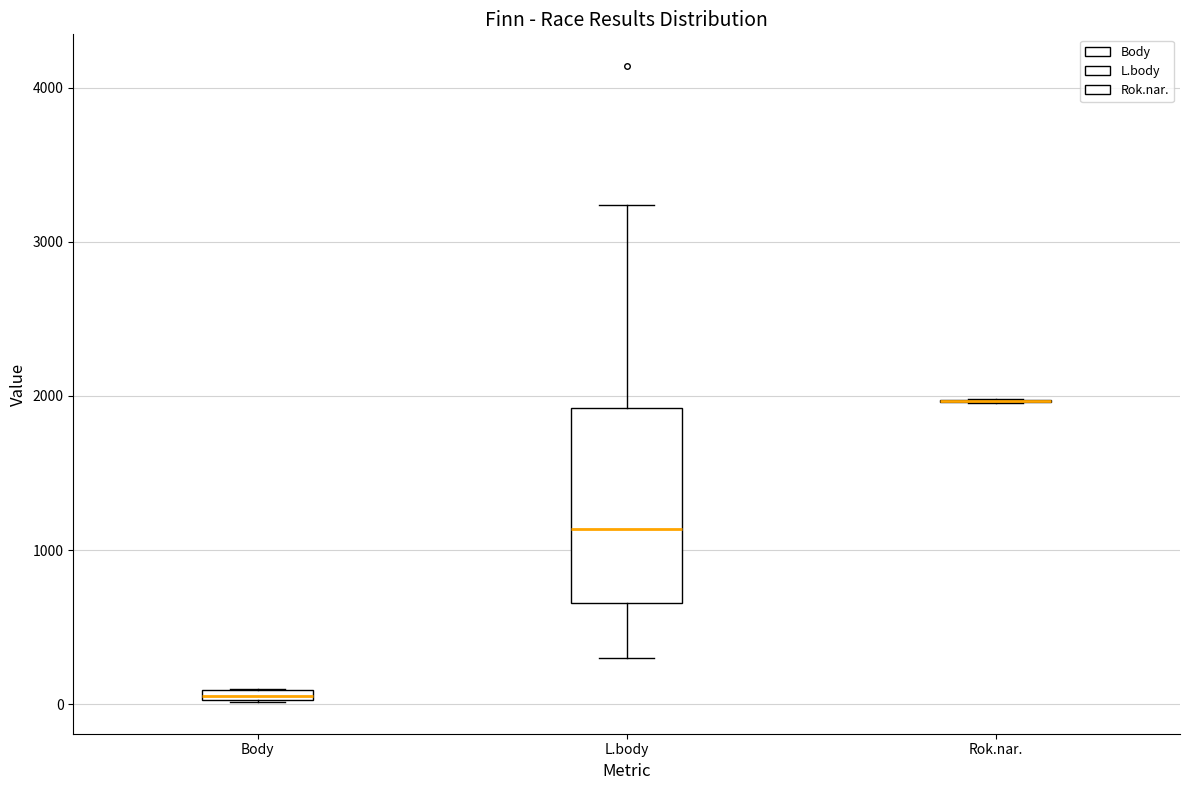

Where is the lower edge of the box for Body on the y-axis? The values are not printed on the chart, so give them approximately, as read against the axis.

0